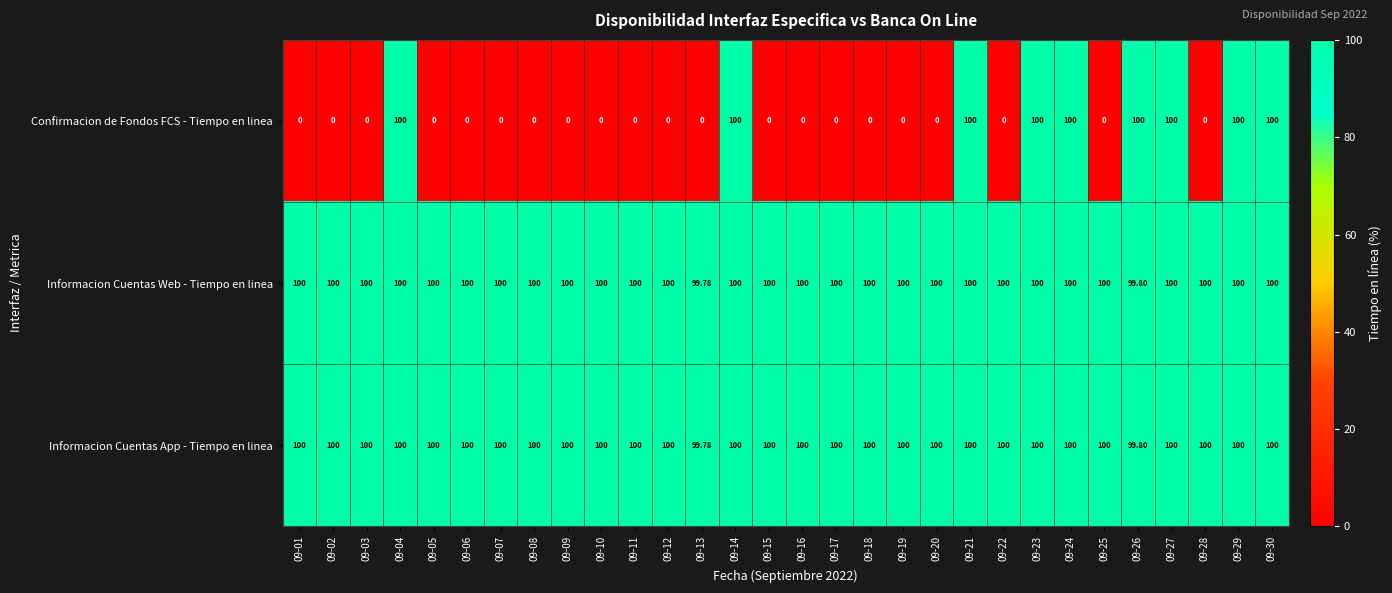

Between 09-05 and 09-23, which series saw the biggest shift?

Confirmacion de Fondos FCS - Tiempo en linea